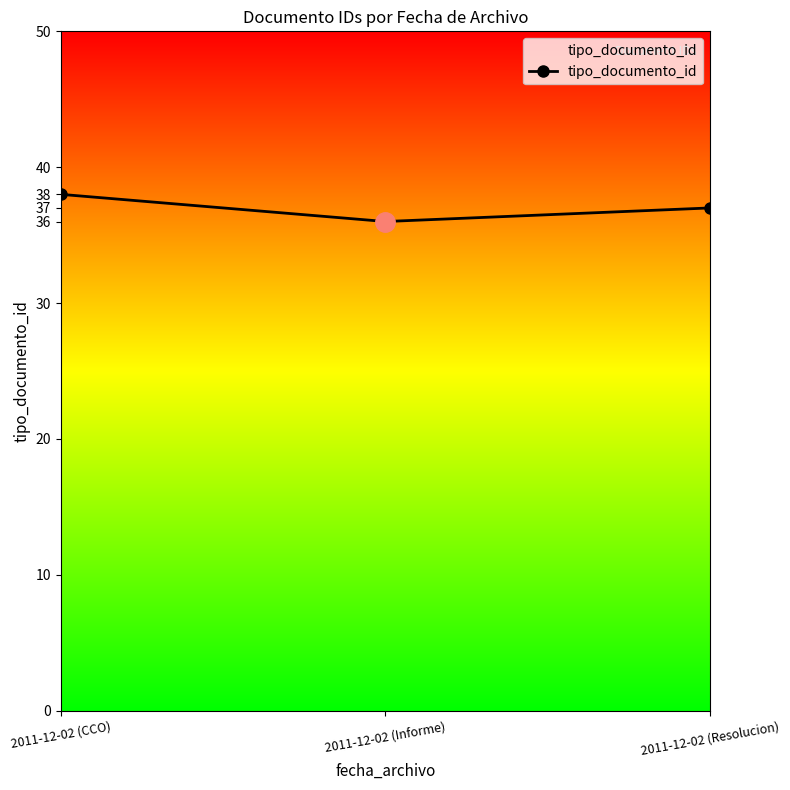

The value at 2011-12-02 (Informe) is 48. True or false?

False